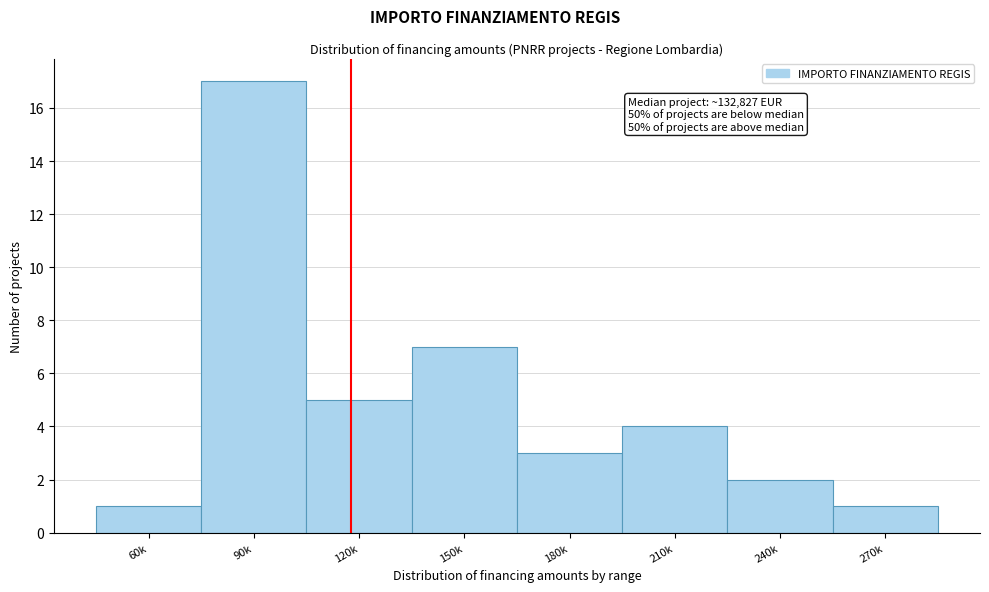

Reading left to right, transcribe all the data shown in this chart.

1	17	5	7	3	4	2	1